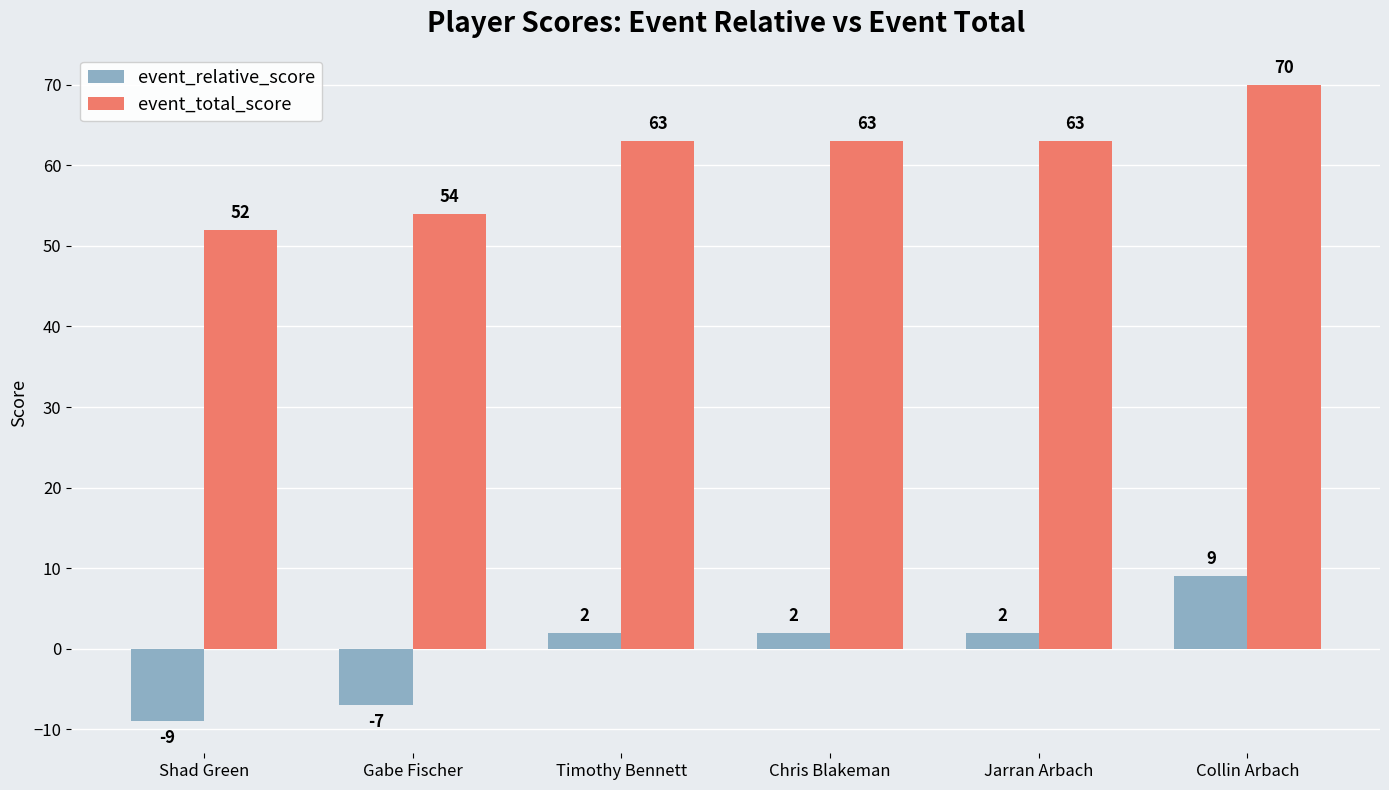

What is the value of the event_total_score bar at the 5th from the left?

63